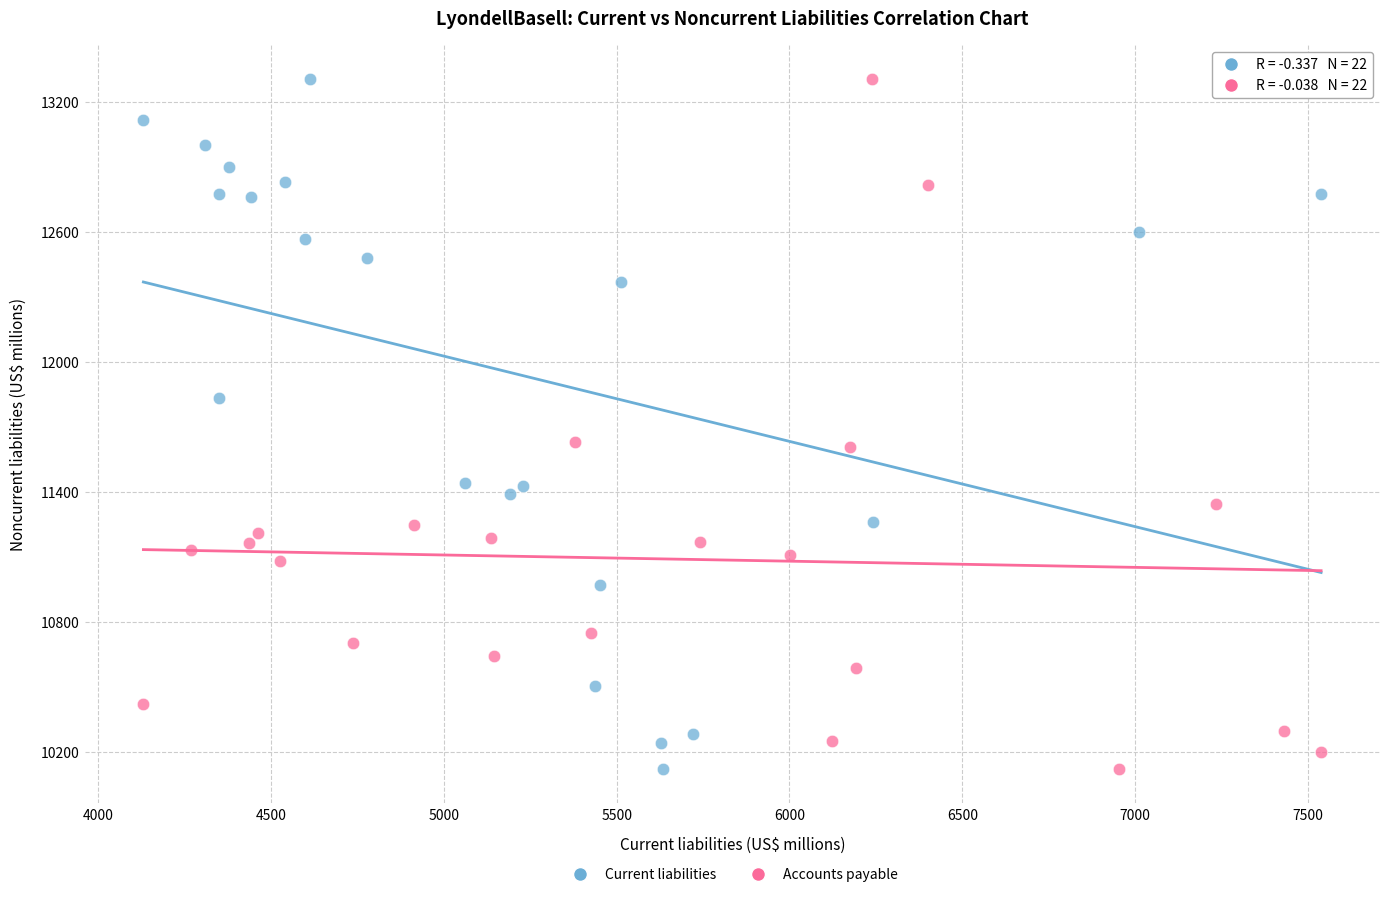

What are all the series names shown in the legend?

Current liabilities, Accounts payable